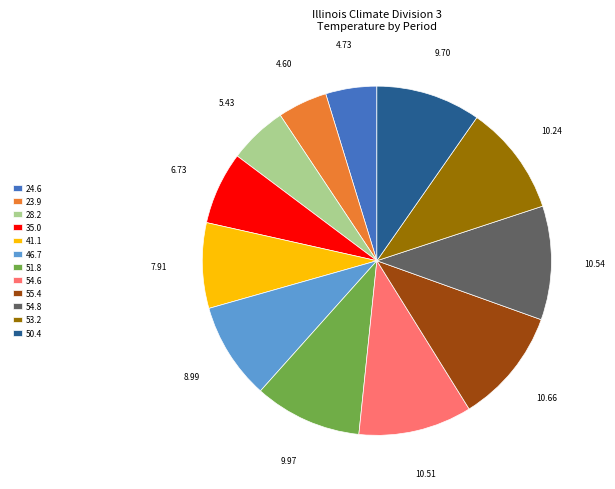

Is there a majority slice in this chart?

No